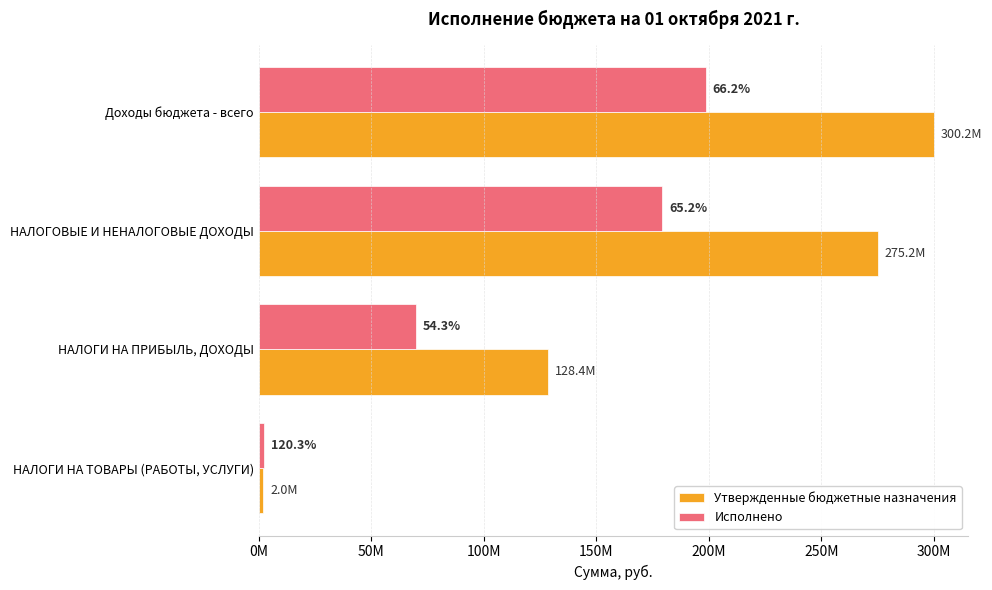

What are all the series names shown in the legend?

Утвержденные бюджетные назначения, Исполнено